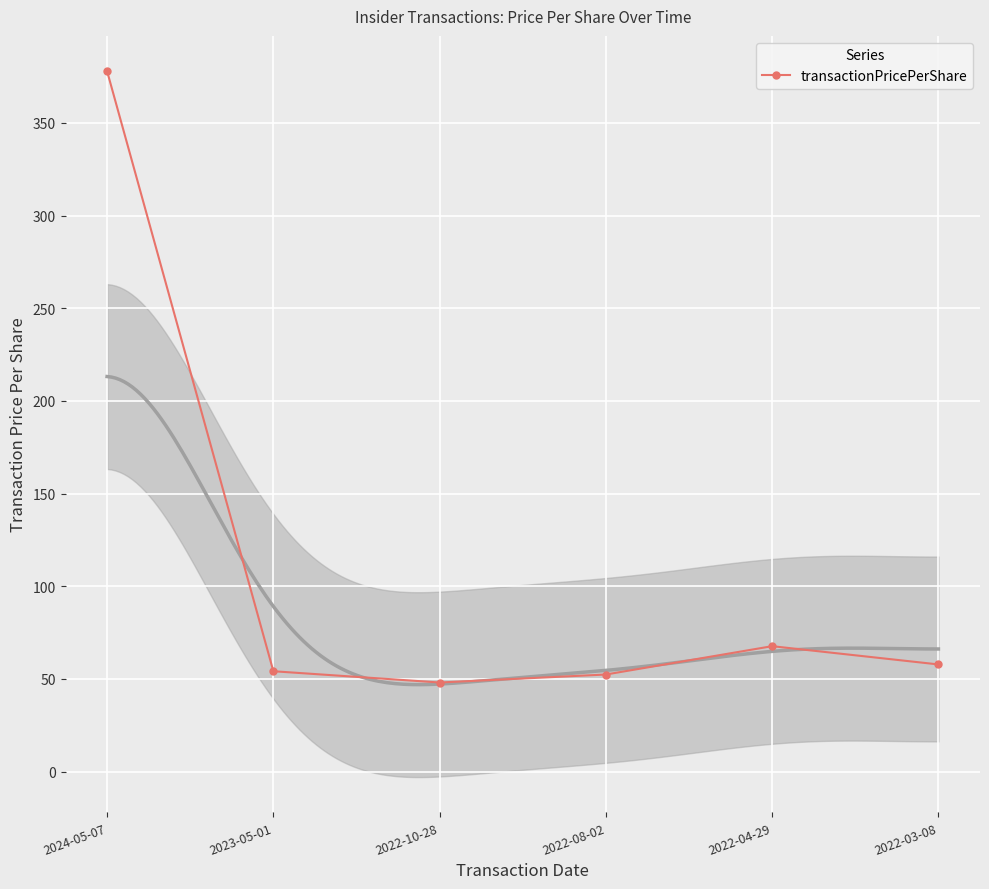

What is the value of the 4th point from the left?

52.4